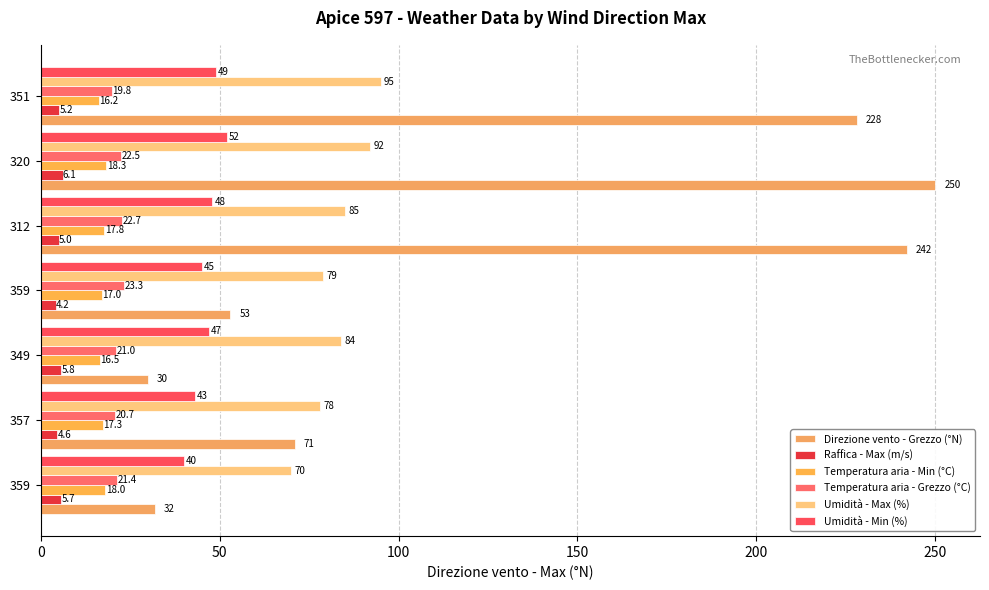

What is the value of the Raffica - Max (m/s) bar at the 4th from the left?

4.2